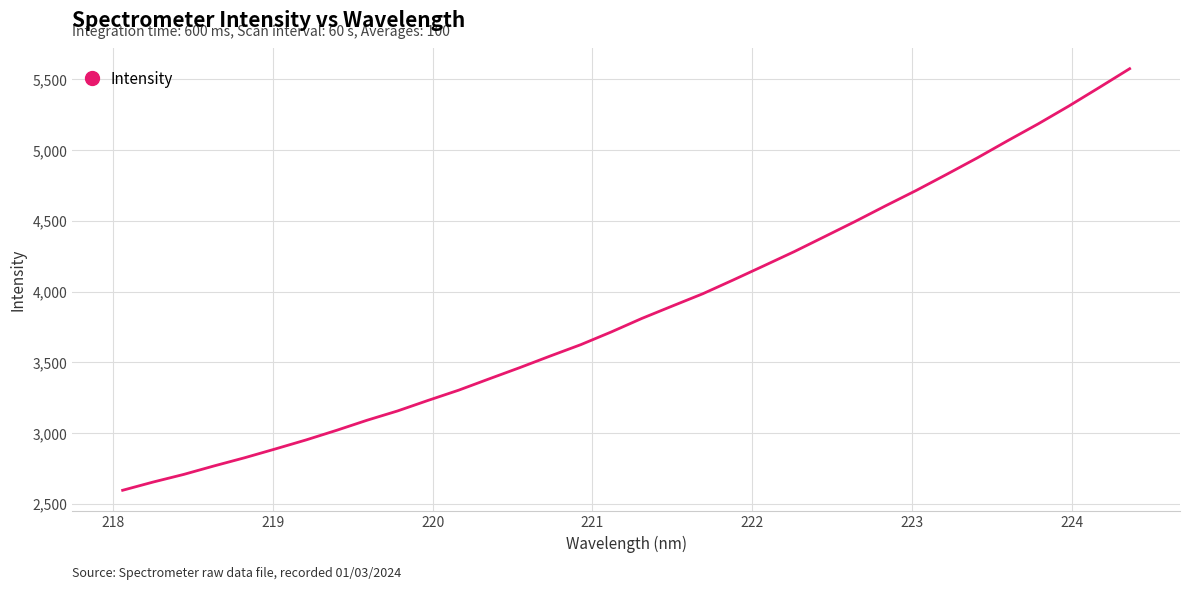

What is the maximum value shown in the chart?

5575.9